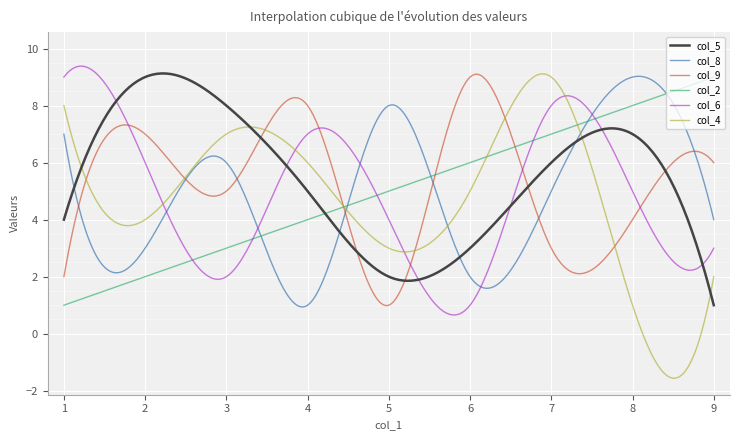

How many intersections are there between col_2 and col_5?

1